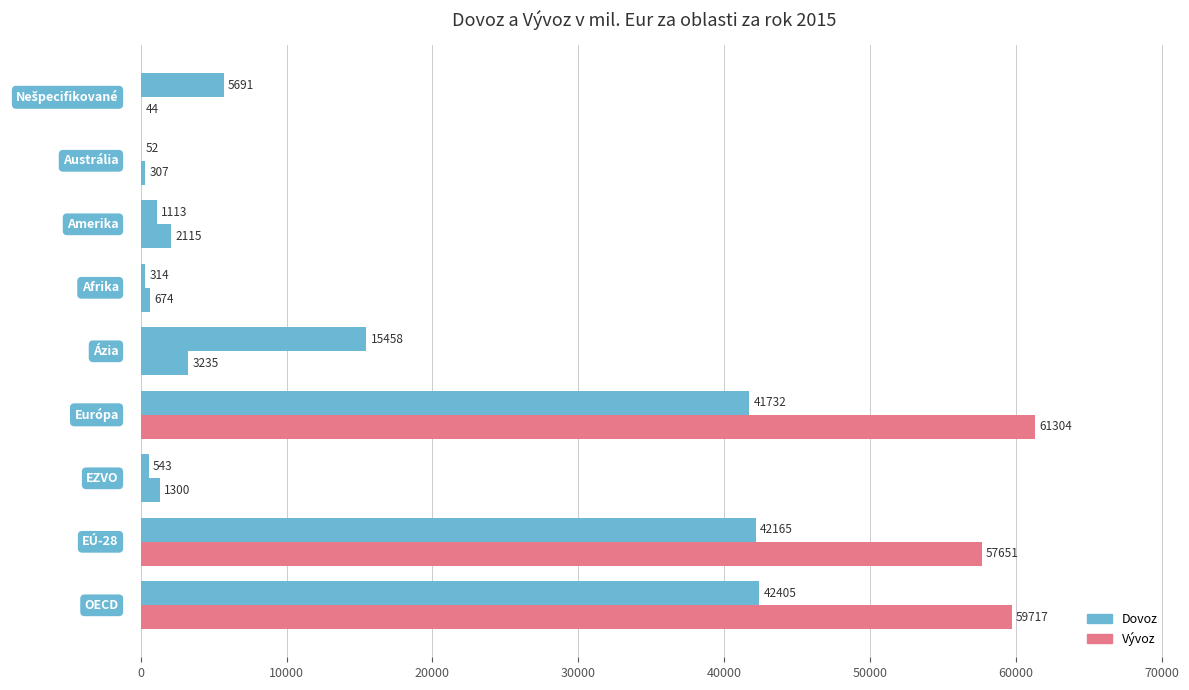

Reading left to right, extract all data points from this chart.

Dovoz: −10000=42405	0=42165	10000=543	20000=41732	30000=15458	40000=314	50000=1113	60000=52	70000=5691
Vývoz: −10000=59717	0=57651	10000=1300	20000=61304	30000=3235	40000=674	50000=2115	60000=307	70000=44